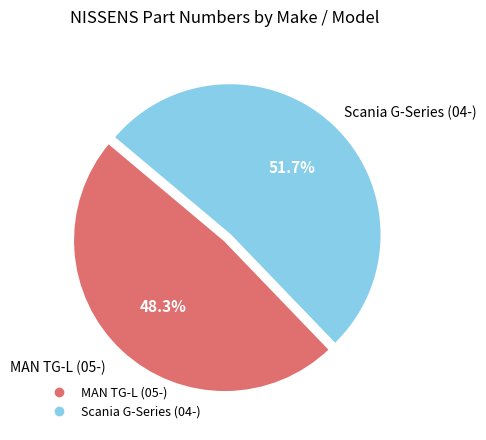

Which slice is the smallest?

MAN TG-L (05-)